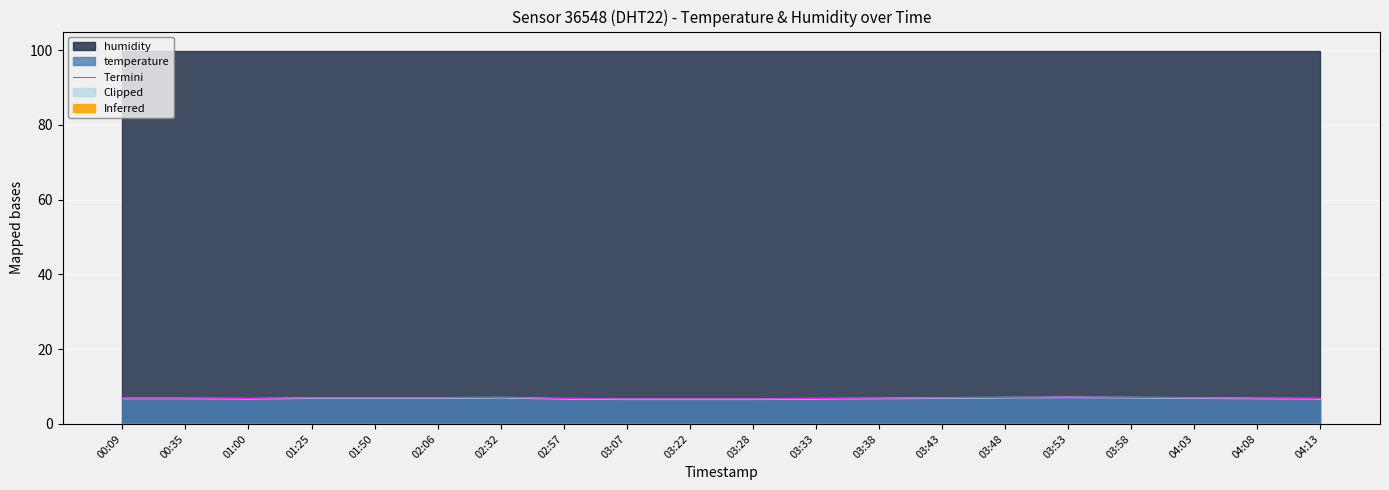

What is the change in value from 00:09 to 03:48?

+0.2